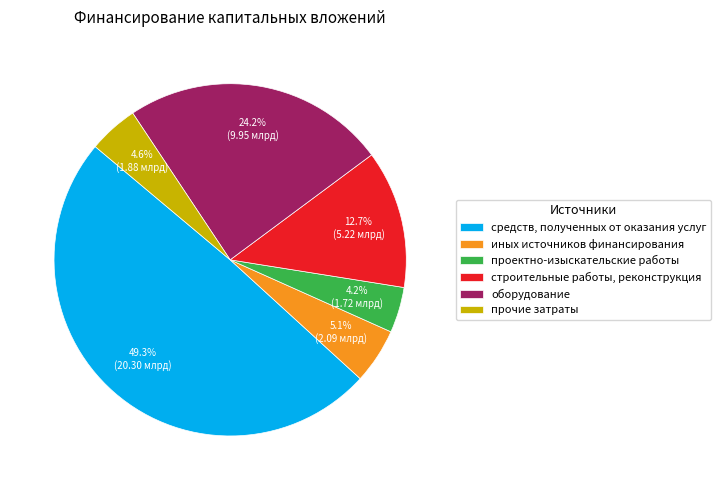

To the nearest percent, what percentage of the pie is прочие затраты?

5%